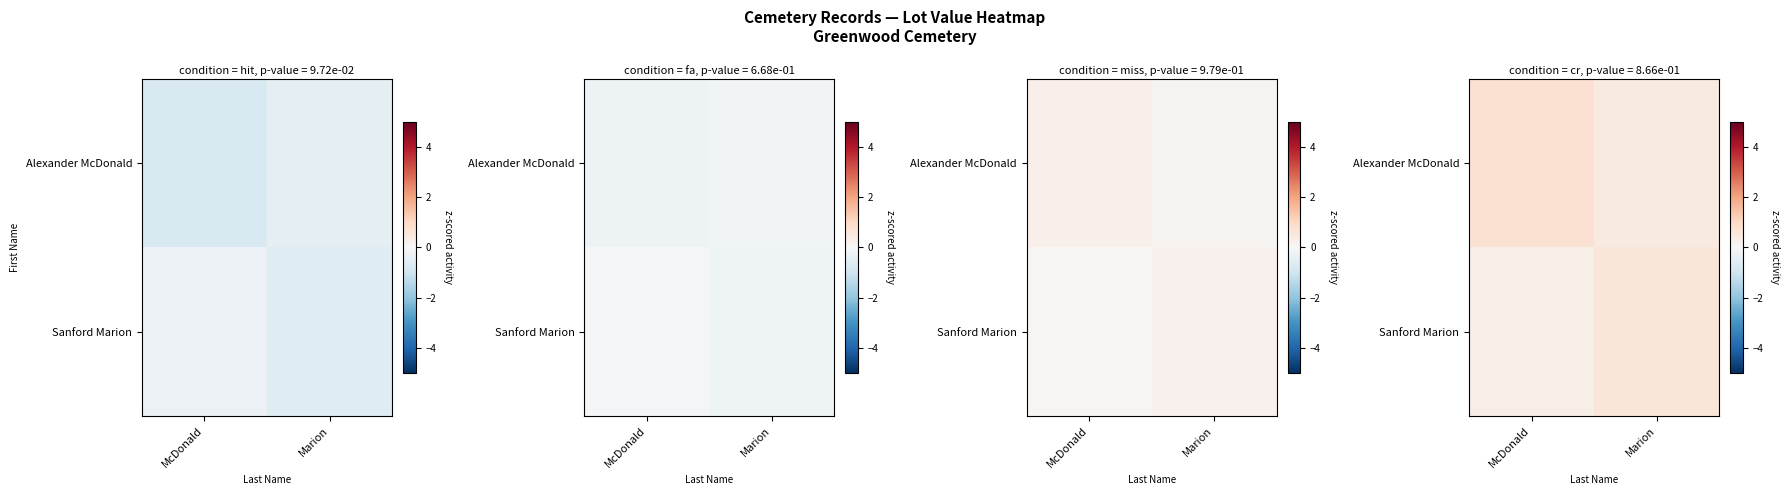

At how many categories does at least one series exceed 0?

2